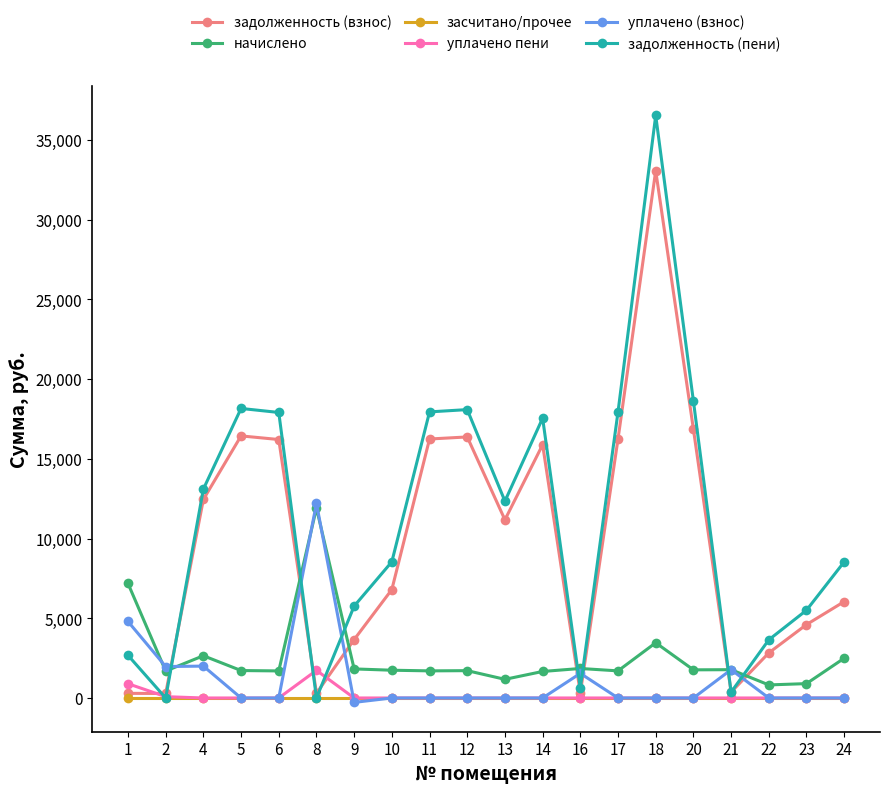

Read the задолженность (взнос) value at 5.

16436.9